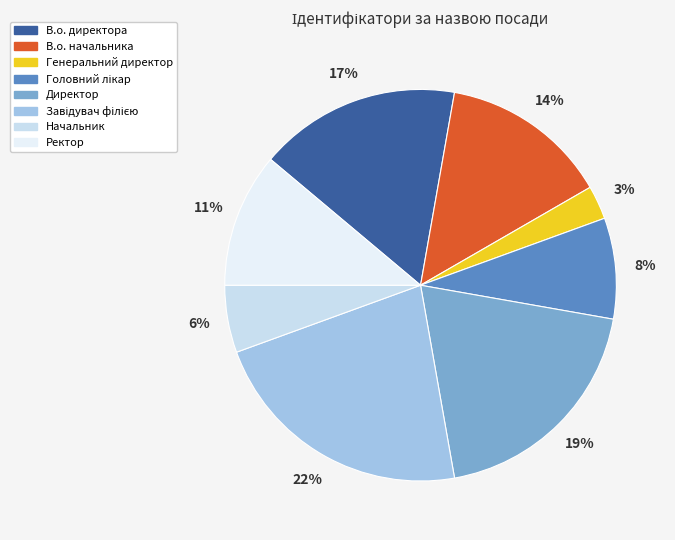

Does В.о. начальника represent more than half of the total?

No